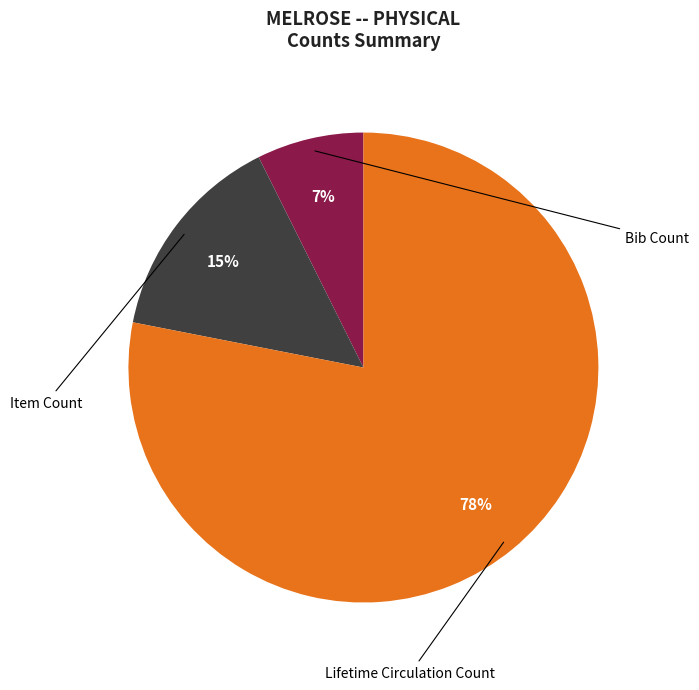

Which category has the biggest portion of the pie?

Lifetime Circulation Count